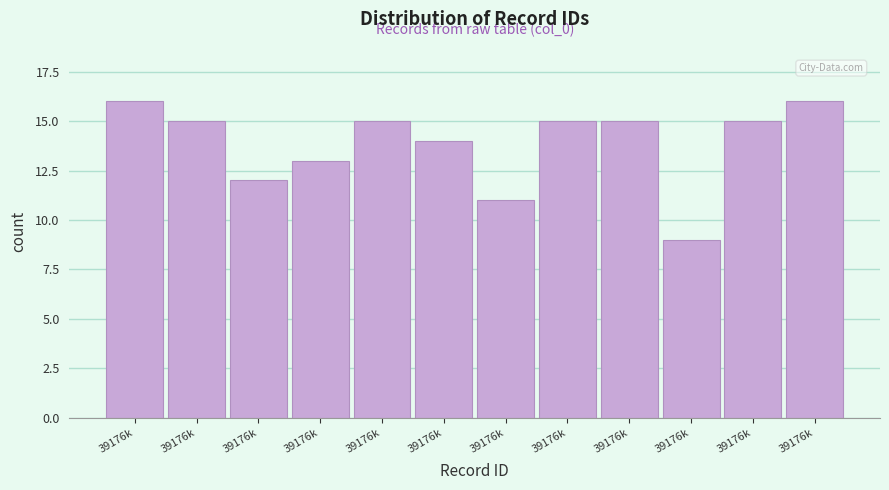

How many categories are shown in the chart?

12